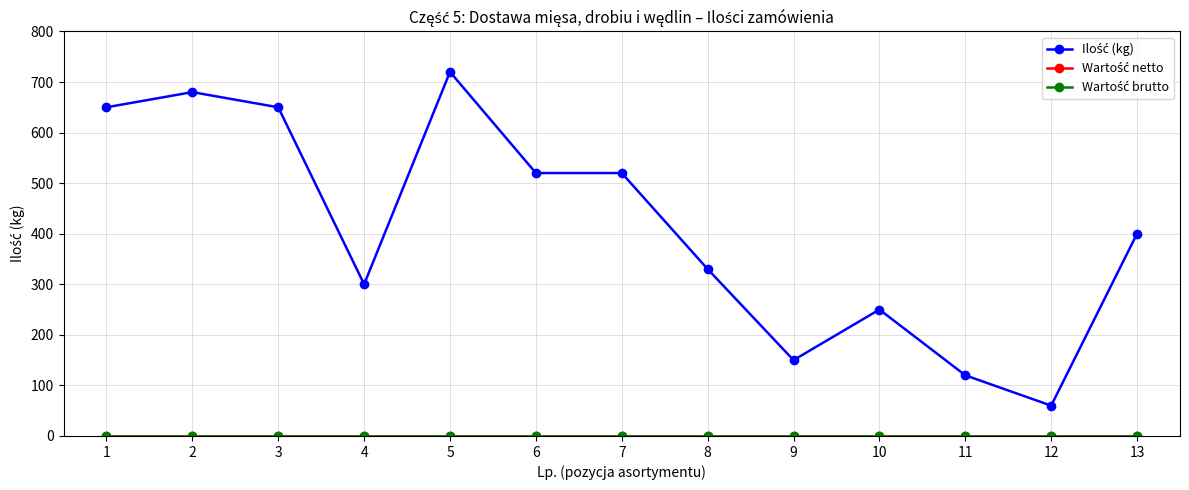

Is this an area chart (filled region under the line)?

No